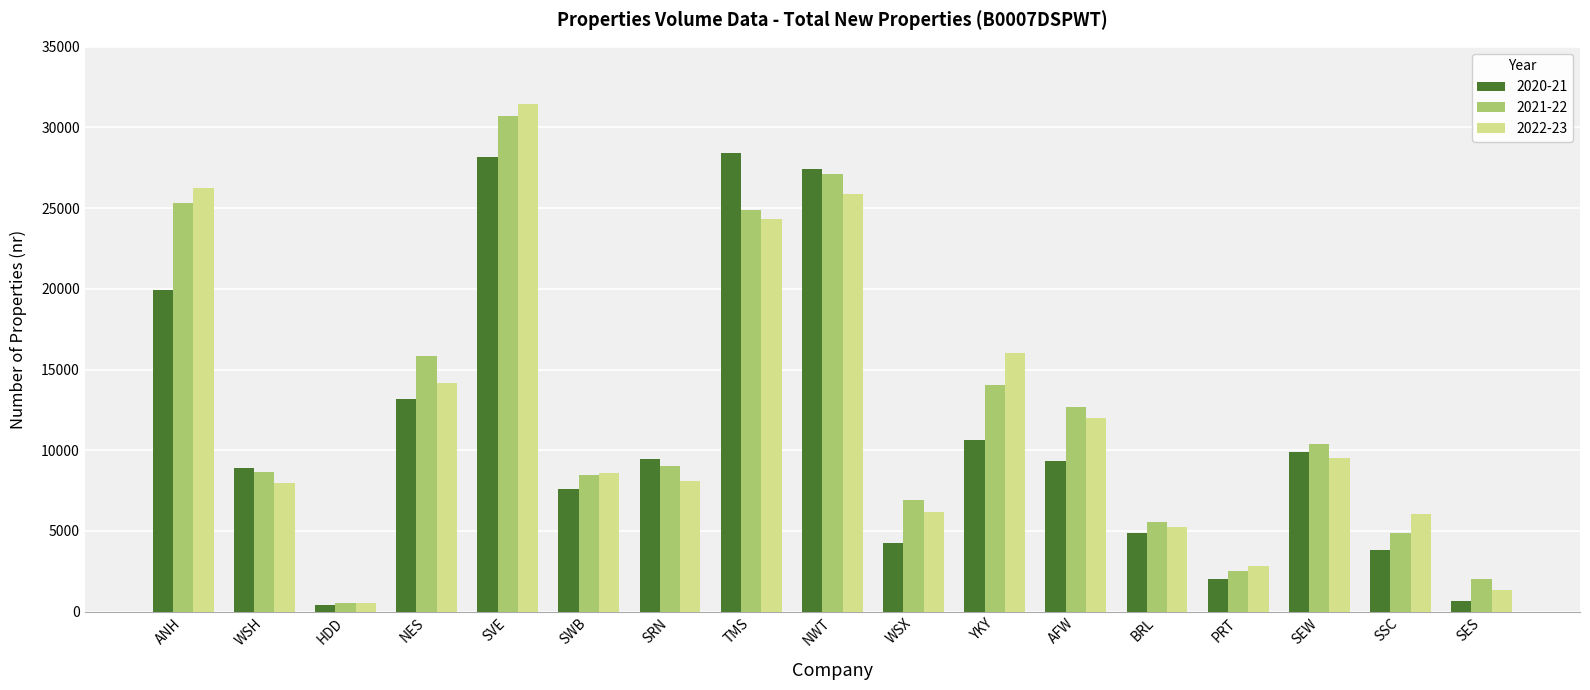

The 2020-21 series shows 2961 at BRL. True or false?

False